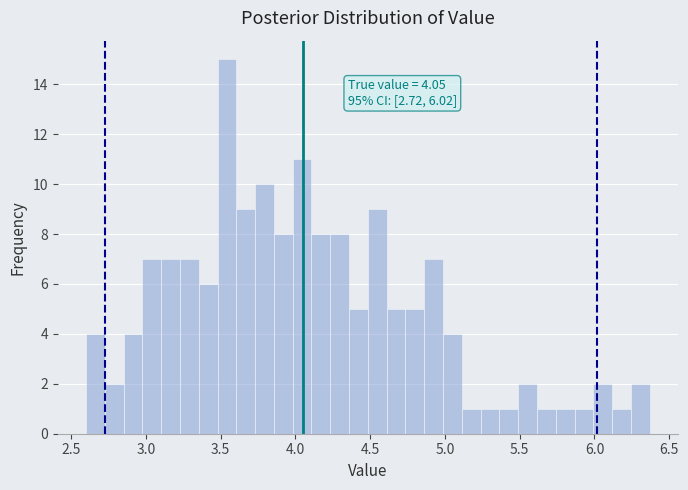

Around what value on the x-axis is the tallest bar? Give the approximate position of its centre, as read against the axis.

3.55